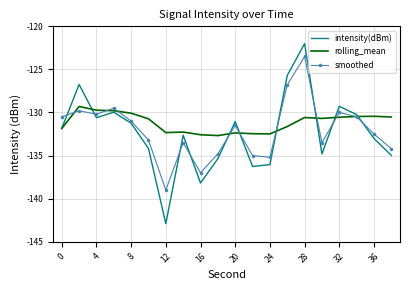

List the series in order of their peak value, lowest first.

rolling_mean, smoothed, intensity(dBm)